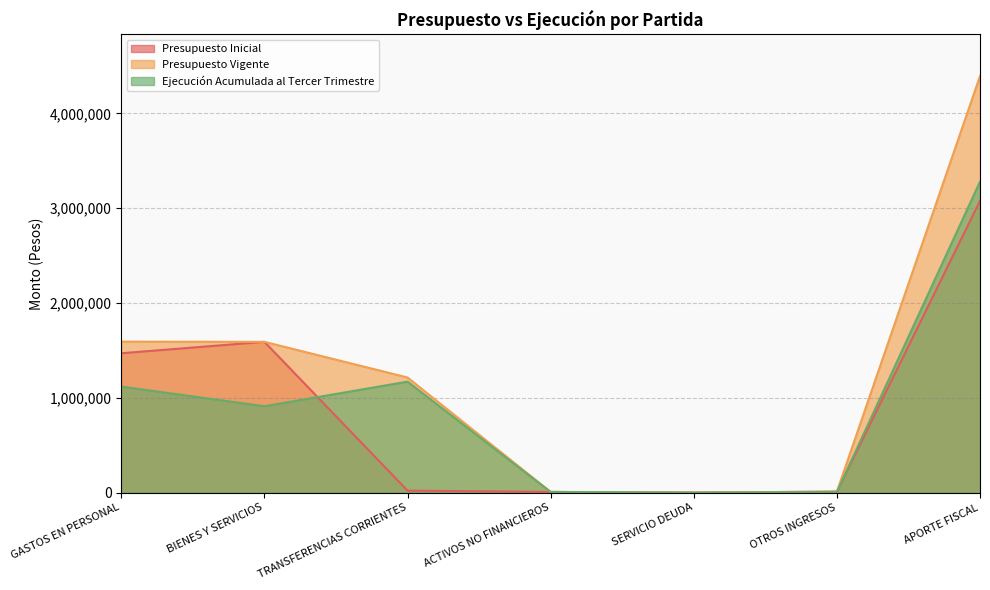

At which label does Presupuesto Vigente reach its peak?

APORTE FISCAL